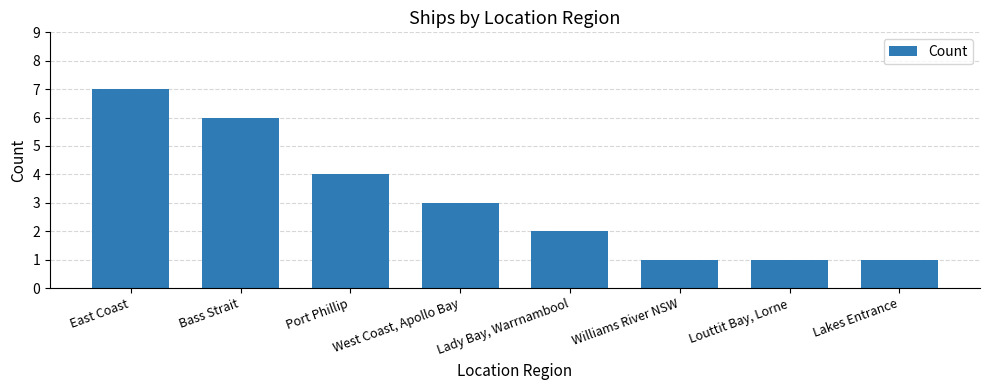

What is the difference between the values at Port Phillip and Lakes Entrance?

3